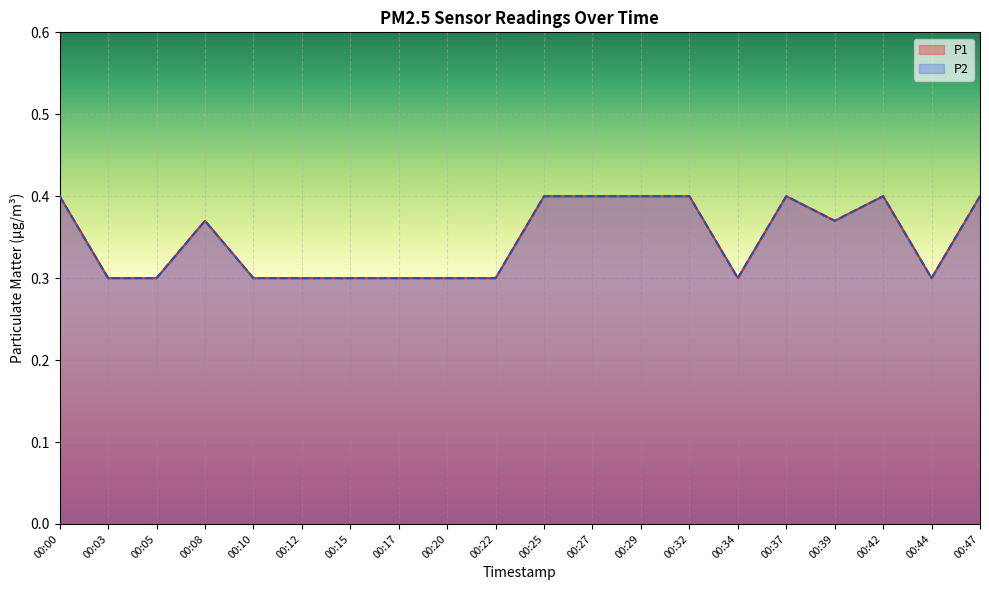

Is it true that P2 equals 0.3 at 00:44?

True